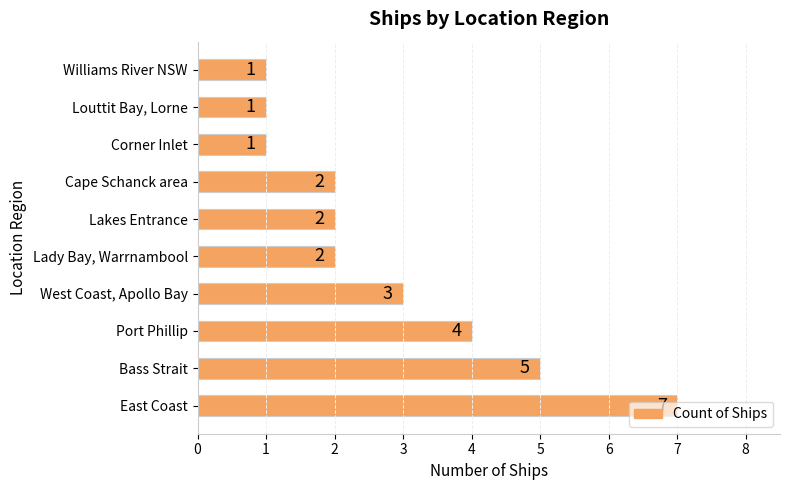

Which has a higher value, Cape Schanck area or Louttit Bay, Lorne?

Cape Schanck area